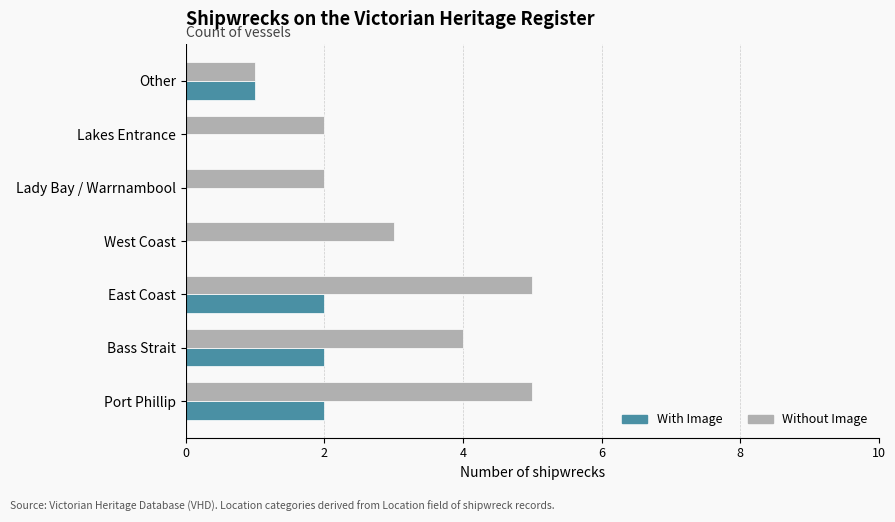

What is the highest value of the Without Image series?

5